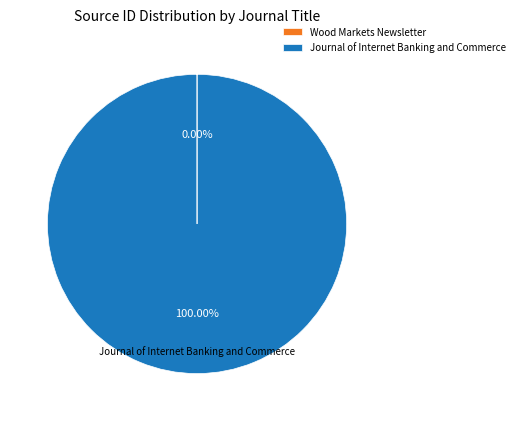

Is there a majority slice in this chart?

Yes